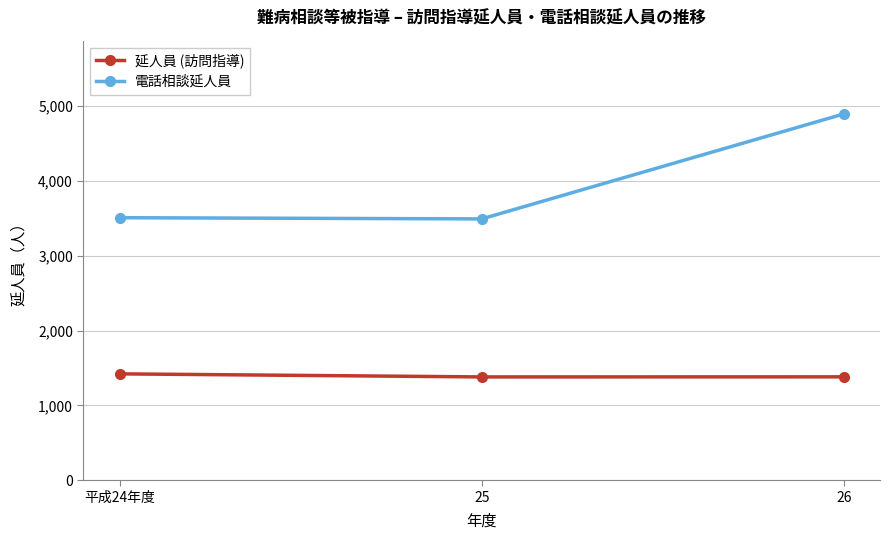

List the series in order of their overall mean, highest first.

電話相談延人員, 延人員 (訪問指導)